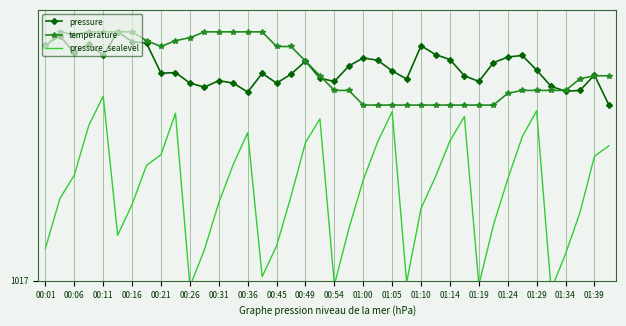

True or false: pressure_sealevel and temperature intersect in this chart.

False